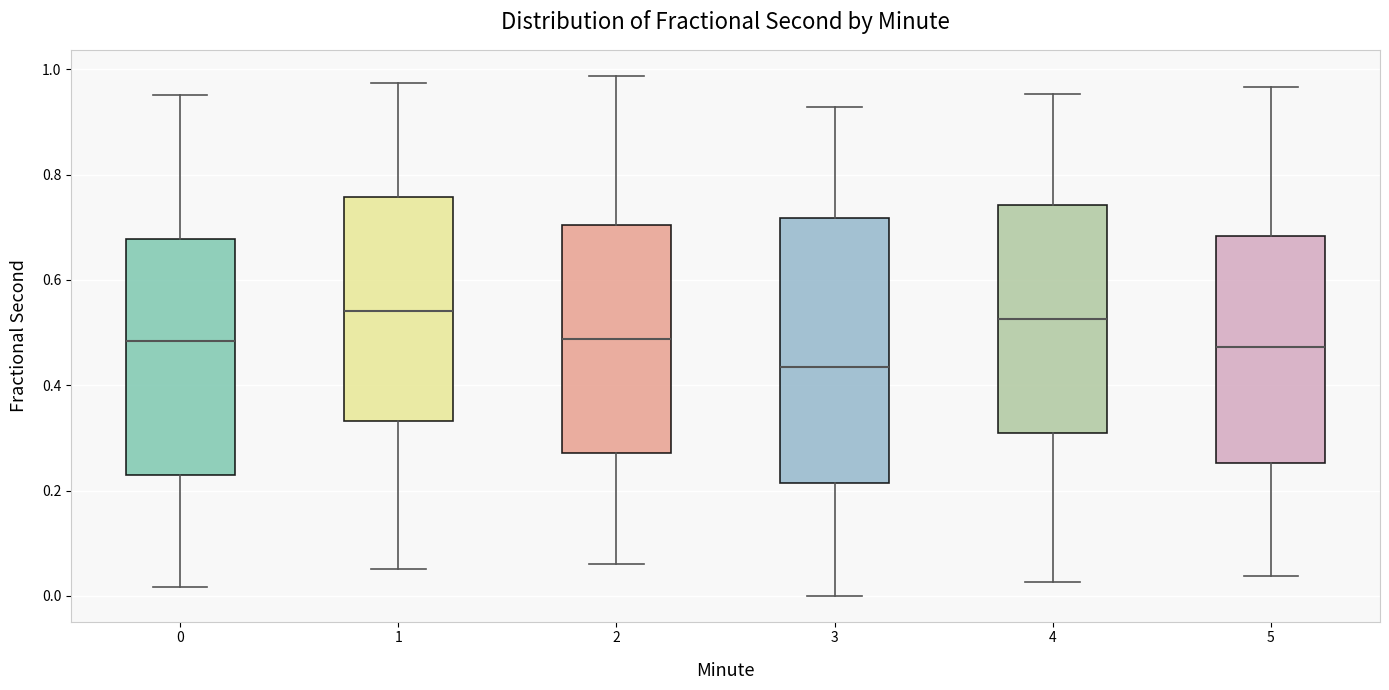

Reading left to right, read every box against the y-axis: the position of its median line, the range the box covers, and the ends of its whiskers. The values are not printed on the chart, so give them approximately, as read against the axis.

0: median 0.48, box 0.24 to 0.68, whiskers 0.02 to 0.96
1: median 0.54, box 0.34 to 0.76, whiskers 0.06 to 0.98
2: median 0.48, box 0.28 to 0.70, whiskers 0.06 to 0.98
3: median 0.44, box 0.22 to 0.72, whiskers 0.00 to 0.92
4: median 0.52, box 0.30 to 0.74, whiskers 0.02 to 0.96
5: median 0.48, box 0.26 to 0.68, whiskers 0.04 to 0.96